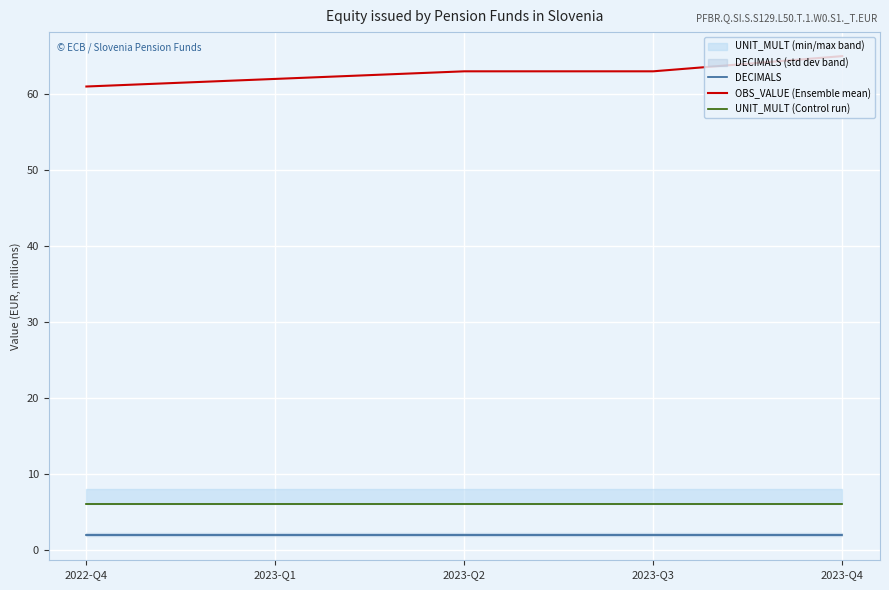

At which category is the sum across all series the highest?

2023-Q4